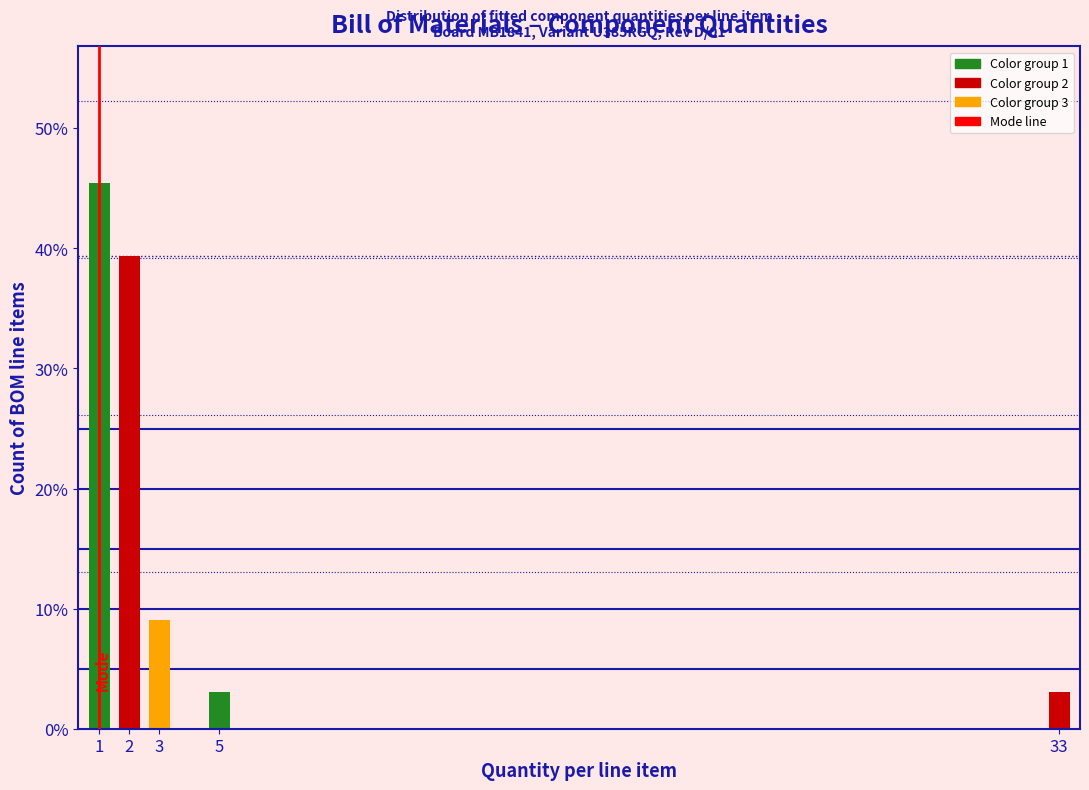

Reading right to left, transcribe all the data shown in this chart.

33=3.0	5=3.0	3=9.1	2=39.4	1=45.5